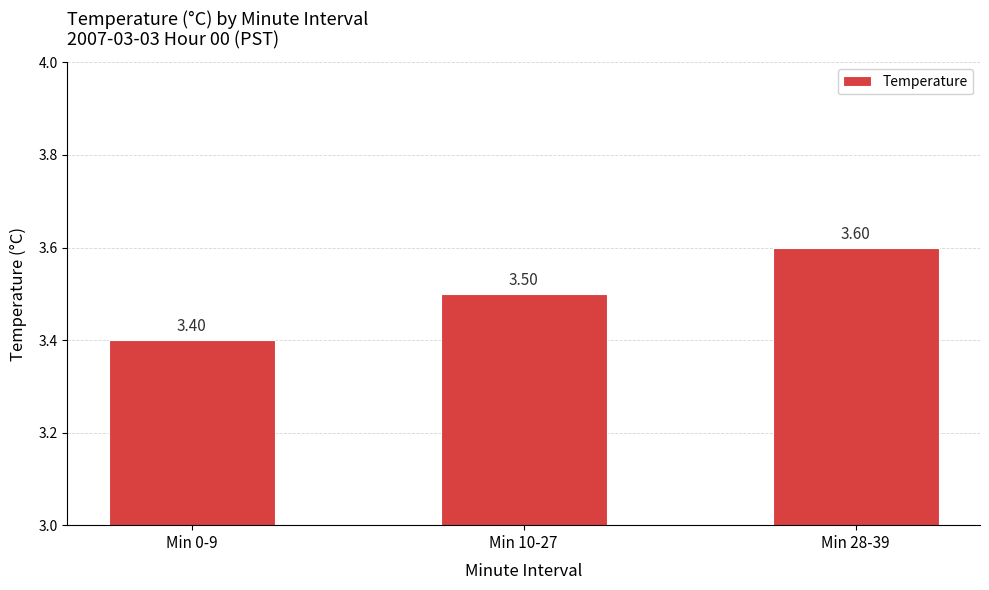

Does the chart contain any negative values?

No